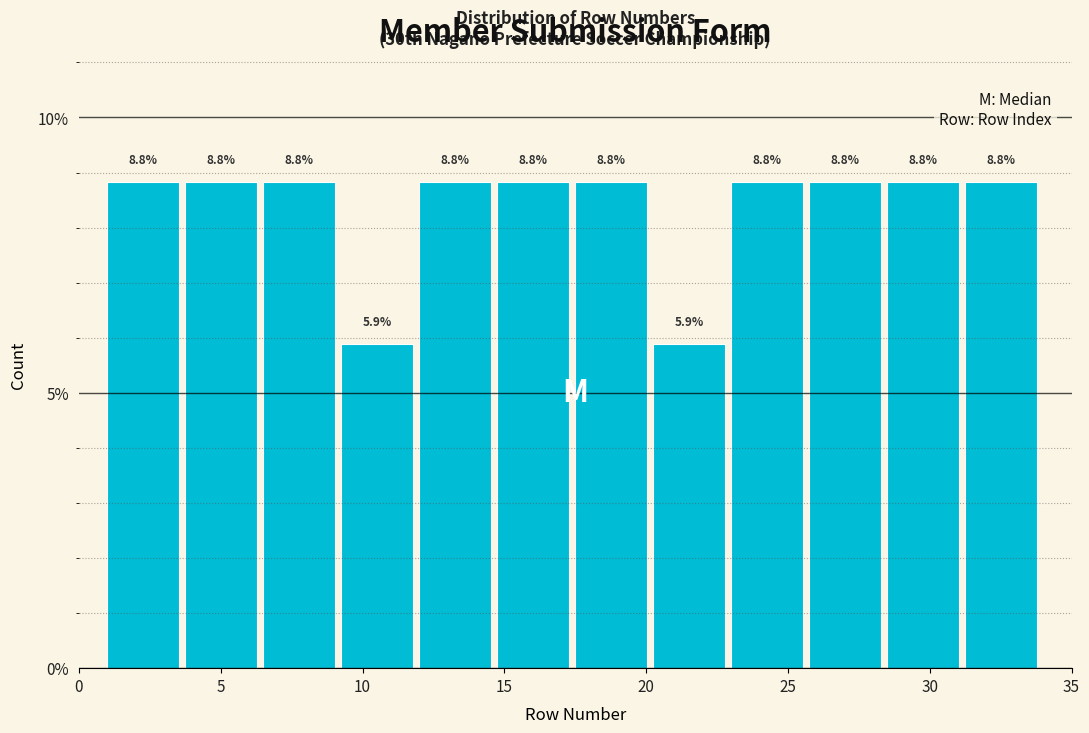

Reading left to right, list every bar in this chart as the range it spans on the x-axis followed by its height. The bar edges are not printed on the chart, so give them approximately, as read against the axis.

1.00 to 3.75: 8.8
3.75 to 6.50: 8.8
6.50 to 9.25: 8.8
9.25 to 12.00: 5.9
12.00 to 14.75: 8.8
14.75 to 17.50: 8.8
17.50 to 20.25: 8.8
20.25 to 23.00: 5.9
23.00 to 25.75: 8.8
25.75 to 28.50: 8.8
28.50 to 31.25: 8.8
31.25 to 34.00: 8.8